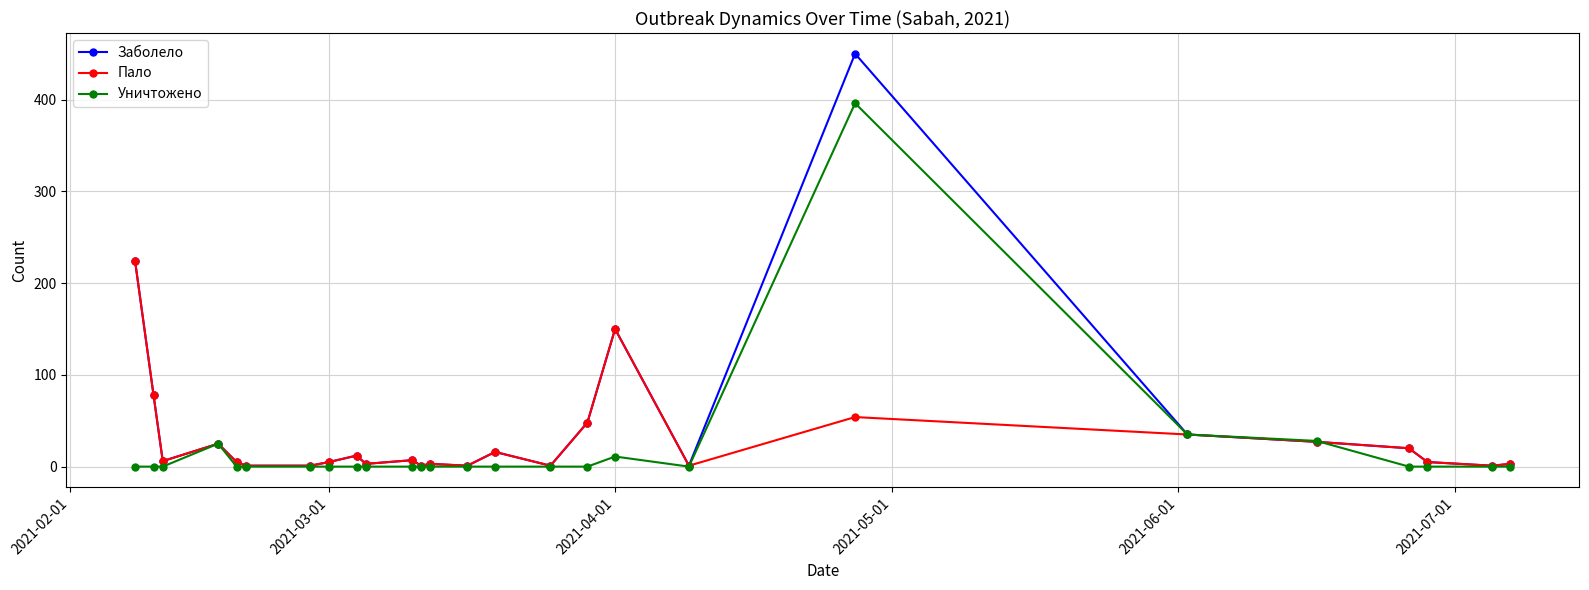

What is the greatest value displayed?

450